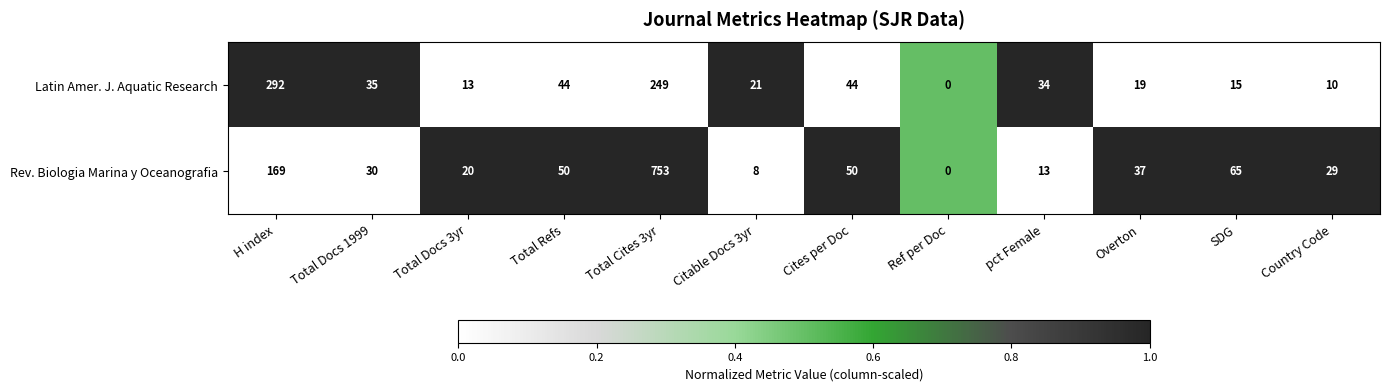

What is the sum of all Rev. Biologia Marina y Oceanografia values?

1224